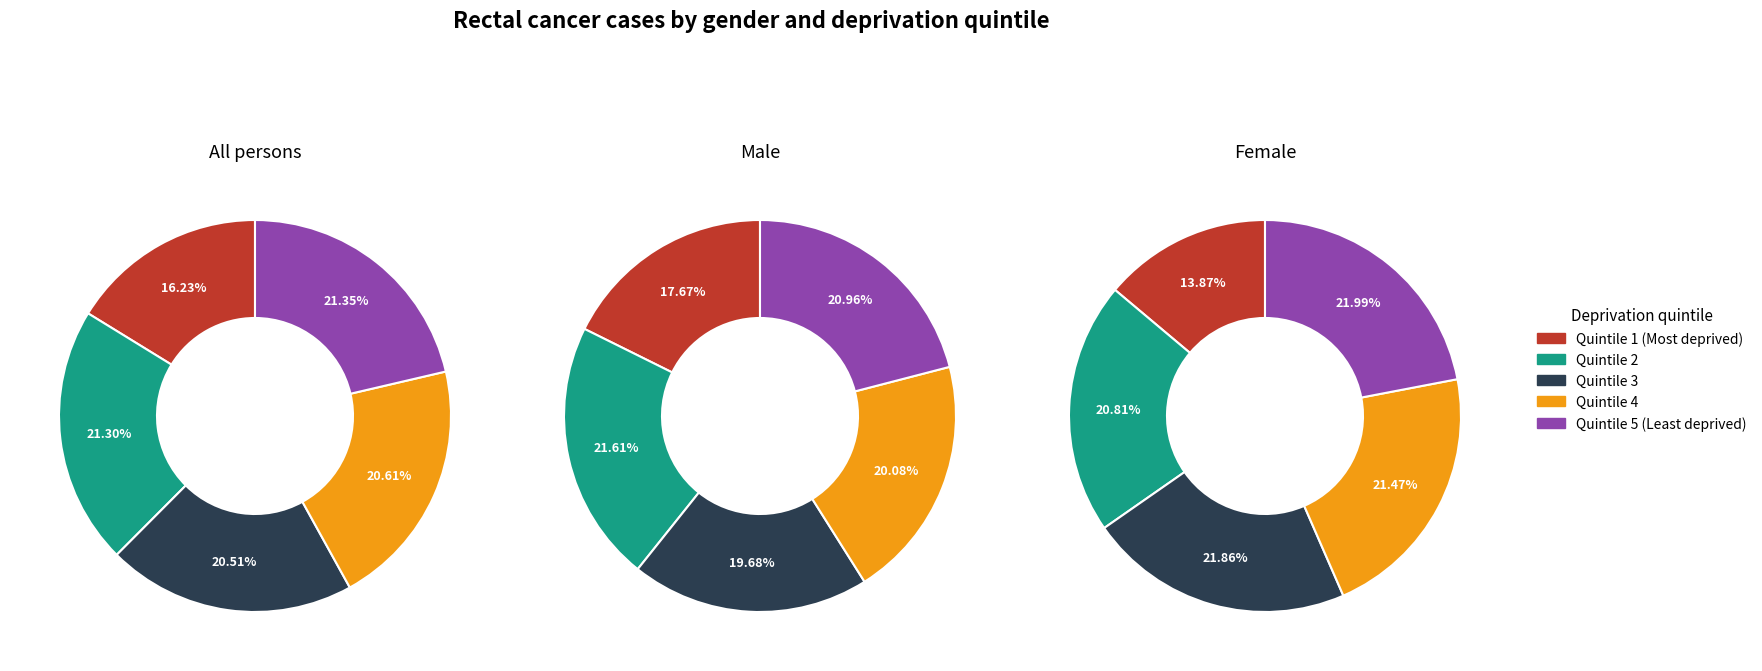

Count the number of slices in the pie.

5